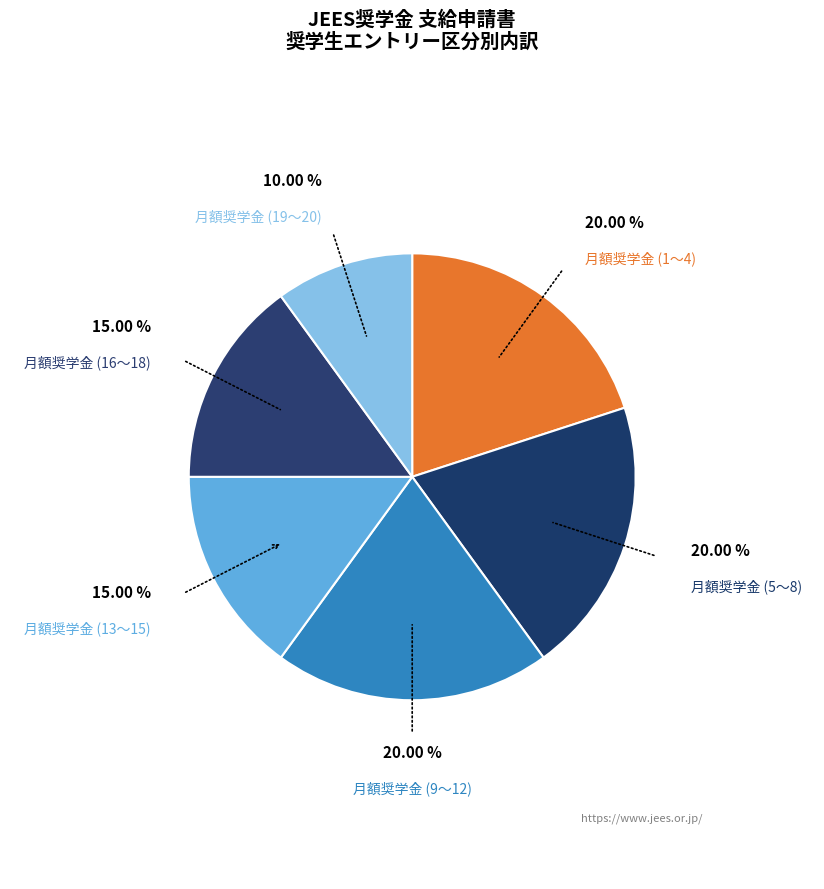

Which has a higher value, 月額奨学金 (19〜20) or 月額奨学金 (16〜18)?

月額奨学金 (16〜18)